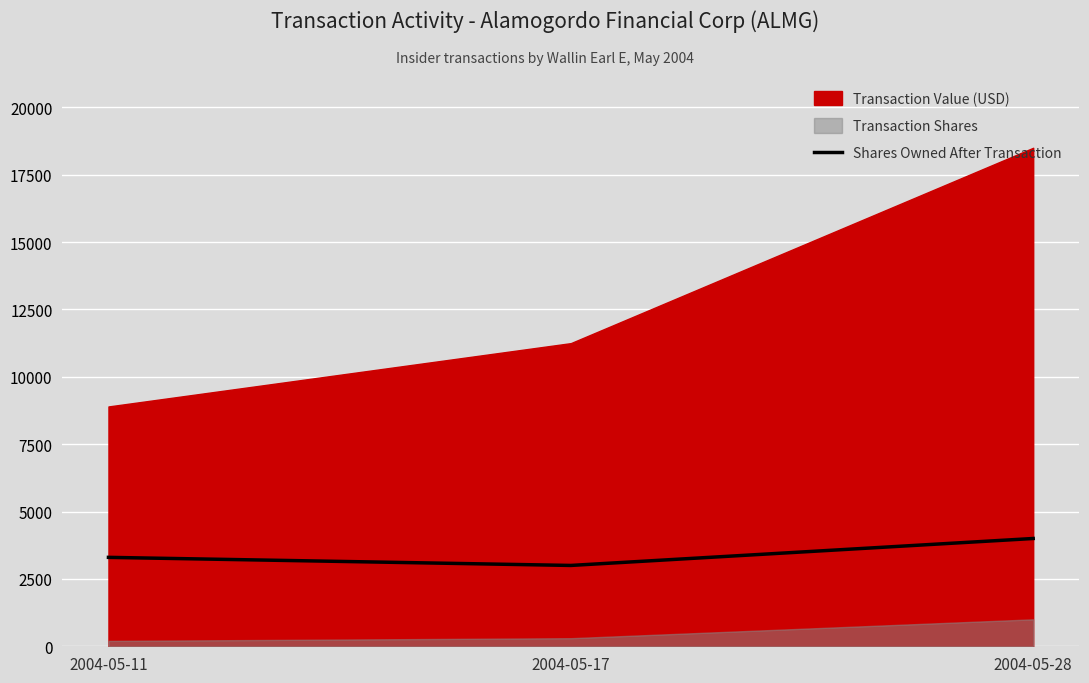

Reading left to right, transcribe all the data shown in this chart.

2004-05-11=3300	2004-05-17=3000	2004-05-28=4000